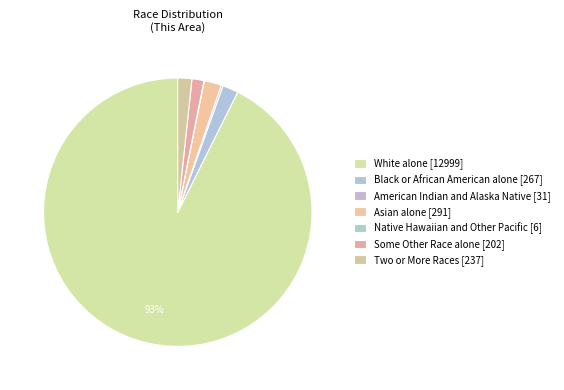

What is the majority slice?

White alone